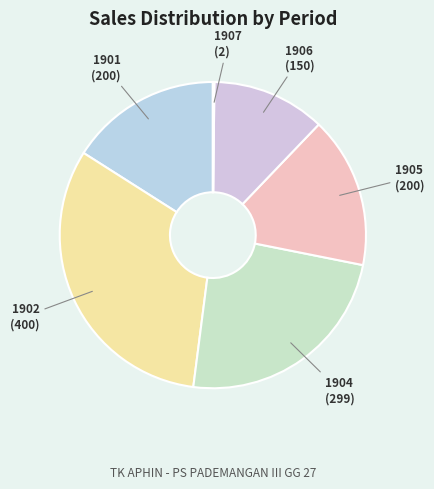

Is there any slice that represents more than half of the pie?

No